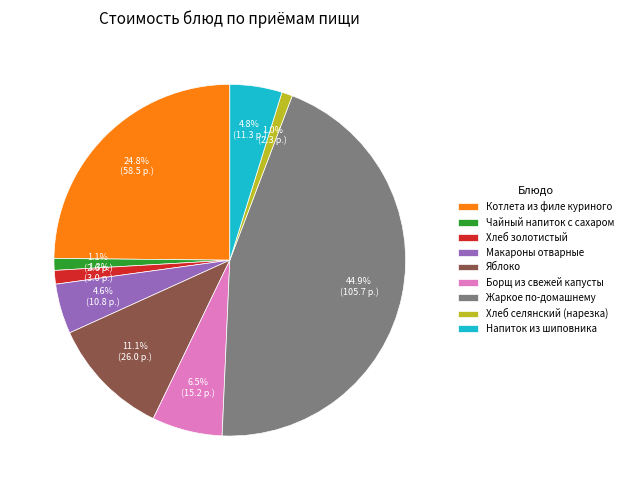

Which category has the biggest portion of the pie?

Жаркое по-домашнему